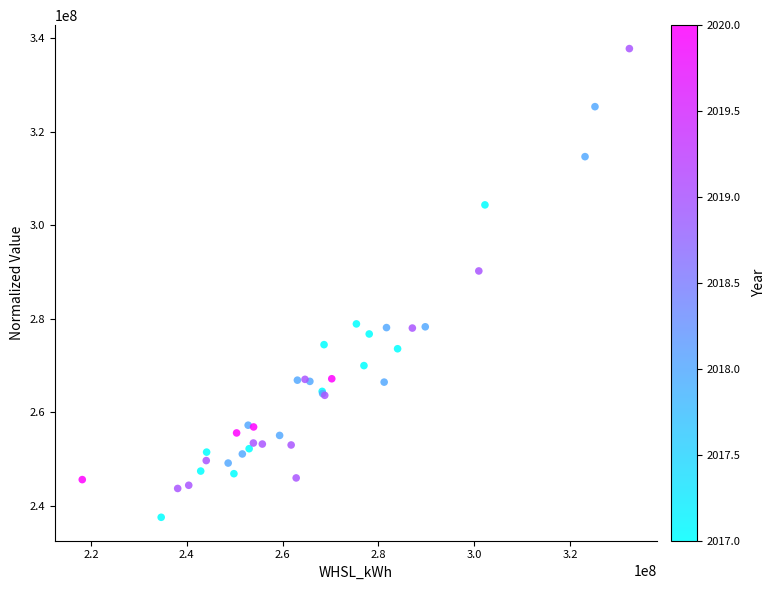

What Y value in the scatter plot is closest to 287696606?

290261085.0